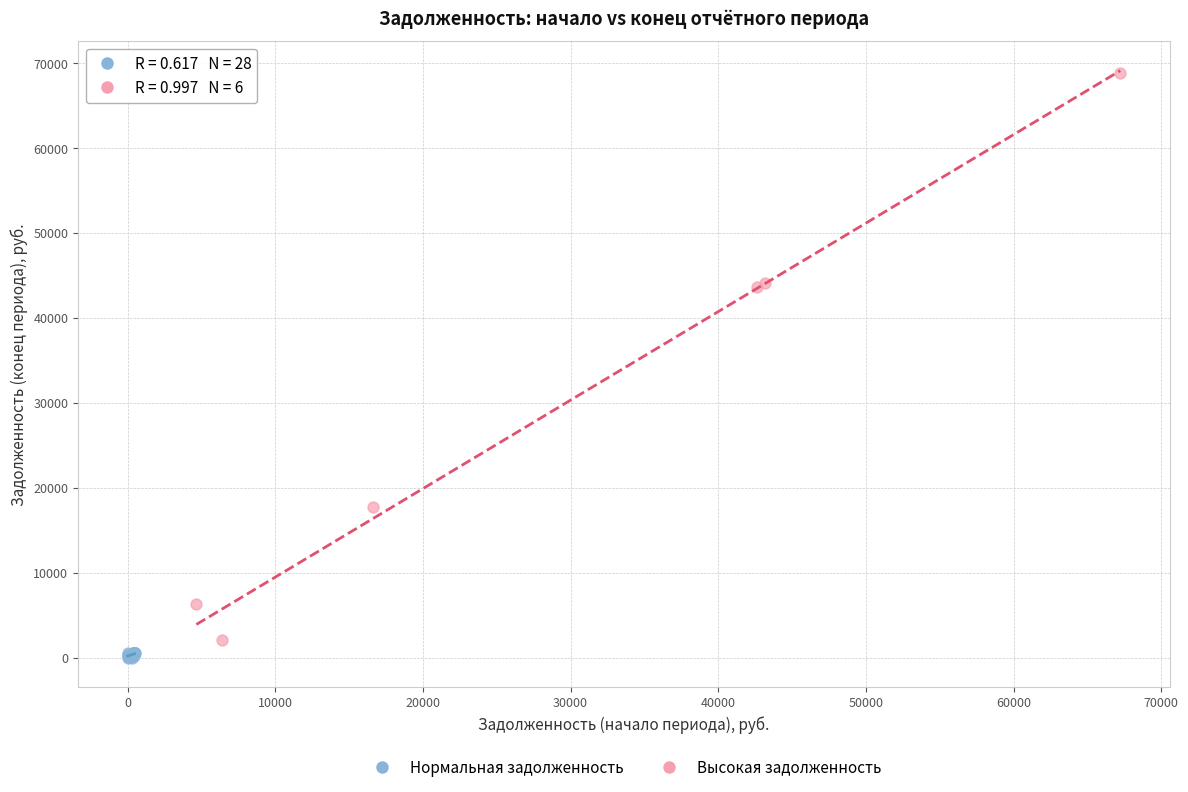

Which series has the widest spread of Y values?

Высокая задолженность